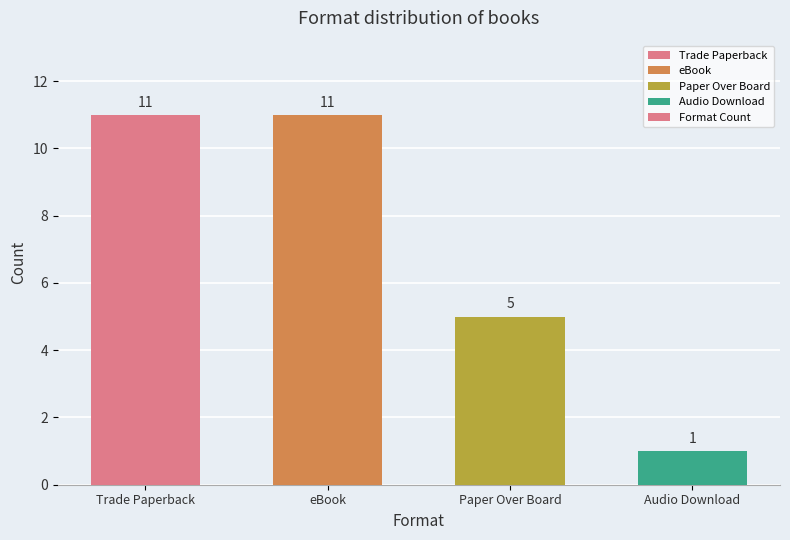

What is the maximum value shown in the chart?

11